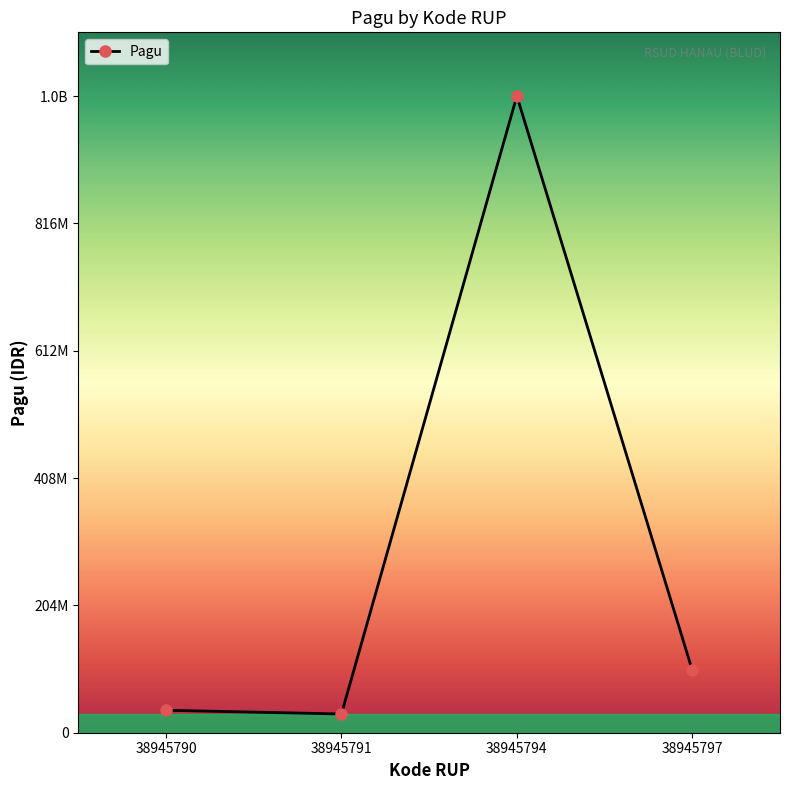

Is this an area chart (filled region under the line)?

No